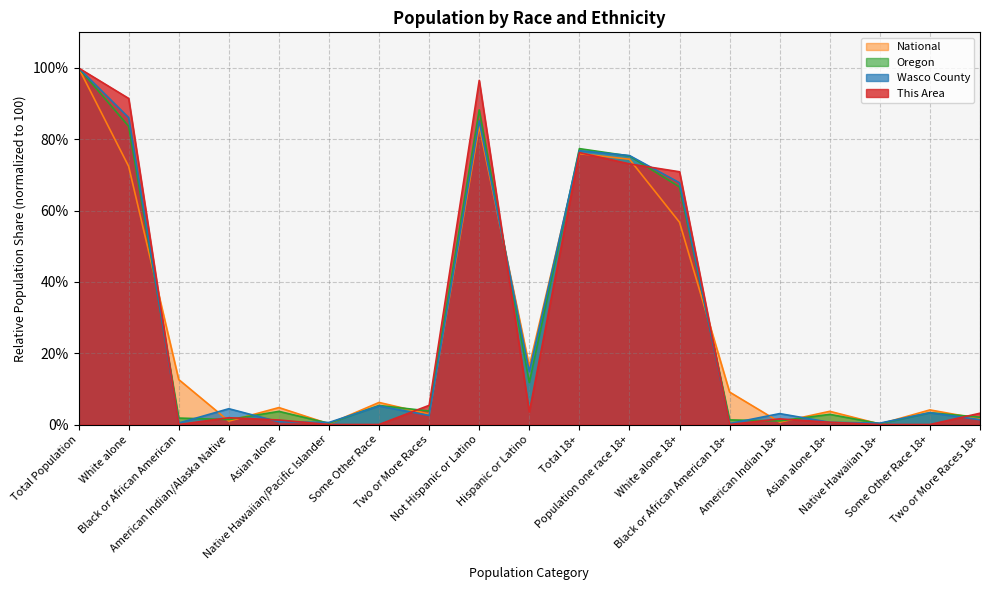

Reading left to right, list all the values displayed in this chart.

This Area: Total Population=100.0	White alone=91.5	Black or African American=0.0	American Indian/Alaska Native=1.9	Asian alone=1.3	Native Hawaiian/Pacific Islander=0.0	Some Other Race=0.0	Two or More Races=5.4	Not Hispanic or Latino=96.5	Hispanic or Latino=3.5	Total 18+=76.3	Population one race 18+=73.1	White alone 18+=70.9	Black or African American 18+=0.0	American Indian 18+=1.6	Asian alone 18+=0.6	Native Hawaiian 18+=0.0	Some Other Race 18+=0.0	Two or More Races 18+=3.2
Wasco County: Total Population=100.0	White alone=86.1	Black or African American=0.4	American Indian/Alaska Native=4.4	Asian alone=0.8	Native Hawaiian/Pacific Islander=0.6	Some Other Race=5.2	Two or More Races=2.5	Not Hispanic or Latino=85.2	Hispanic or Latino=14.8	Total 18+=76.8	Population one race 18+=75.4	White alone 18+=67.8	Black or African American 18+=0.3	American Indian 18+=3.1	Asian alone 18+=0.6	Native Hawaiian 18+=0.4	Some Other Race 18+=3.3	Two or More Races 18+=1.4
Oregon: Total Population=100.0	White alone=83.6	Black or African American=1.8	American Indian/Alaska Native=1.4	Asian alone=3.7	Native Hawaiian/Pacific Islander=0.3	Some Other Race=5.3	Two or More Races=3.8	Not Hispanic or Latino=88.3	Hispanic or Latino=11.7	Total 18+=77.4	Population one race 18+=75.3	White alone 18+=66.6	Black or African American 18+=1.3	American Indian 18+=1.0	Asian alone 18+=2.9	Native Hawaiian 18+=0.2	Some Other Race 18+=3.3	Two or More Races 18+=2.1
National: Total Population=100.0	White alone=72.4	Black or African American=12.6	American Indian/Alaska Native=0.9	Asian alone=4.8	Native Hawaiian/Pacific Islander=0.2	Some Other Race=6.2	Two or More Races=2.9	Not Hispanic or Latino=83.7	Hispanic or Latino=16.3	Total 18+=76.0	Population one race 18+=74.4	White alone 18+=56.7	Black or African American 18+=9.1	American Indian 18+=0.7	Asian alone 18+=3.7	Native Hawaiian 18+=0.1	Some Other Race 18+=4.1	Two or More Races 18+=1.6